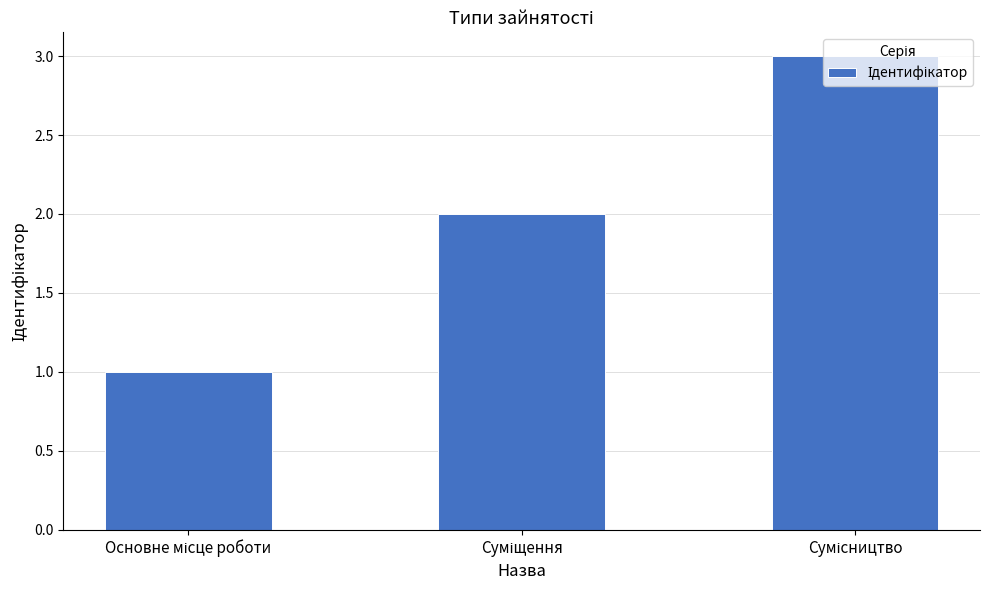

What is the greatest value displayed?

3